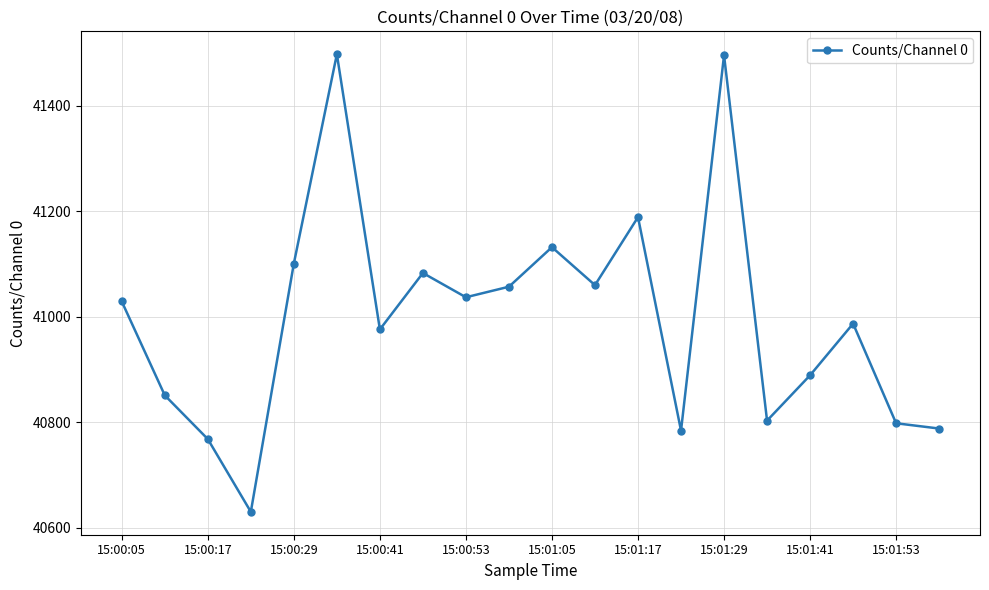

How many lines are shown in the chart?

1